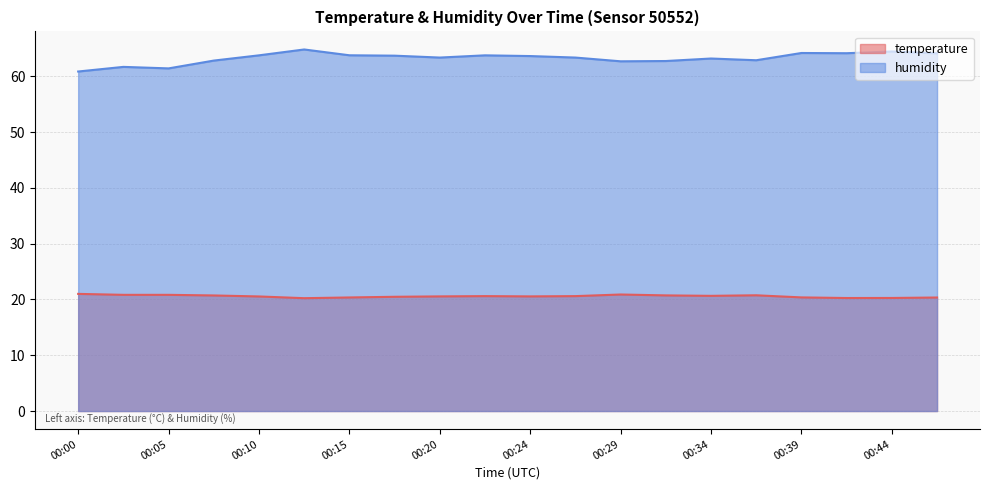

What is the average value of the humidity series?

63.3